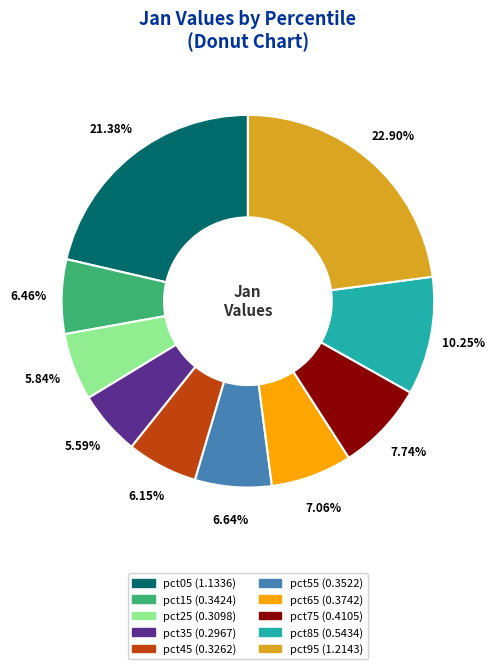

Is there any slice that represents more than half of the pie?

No